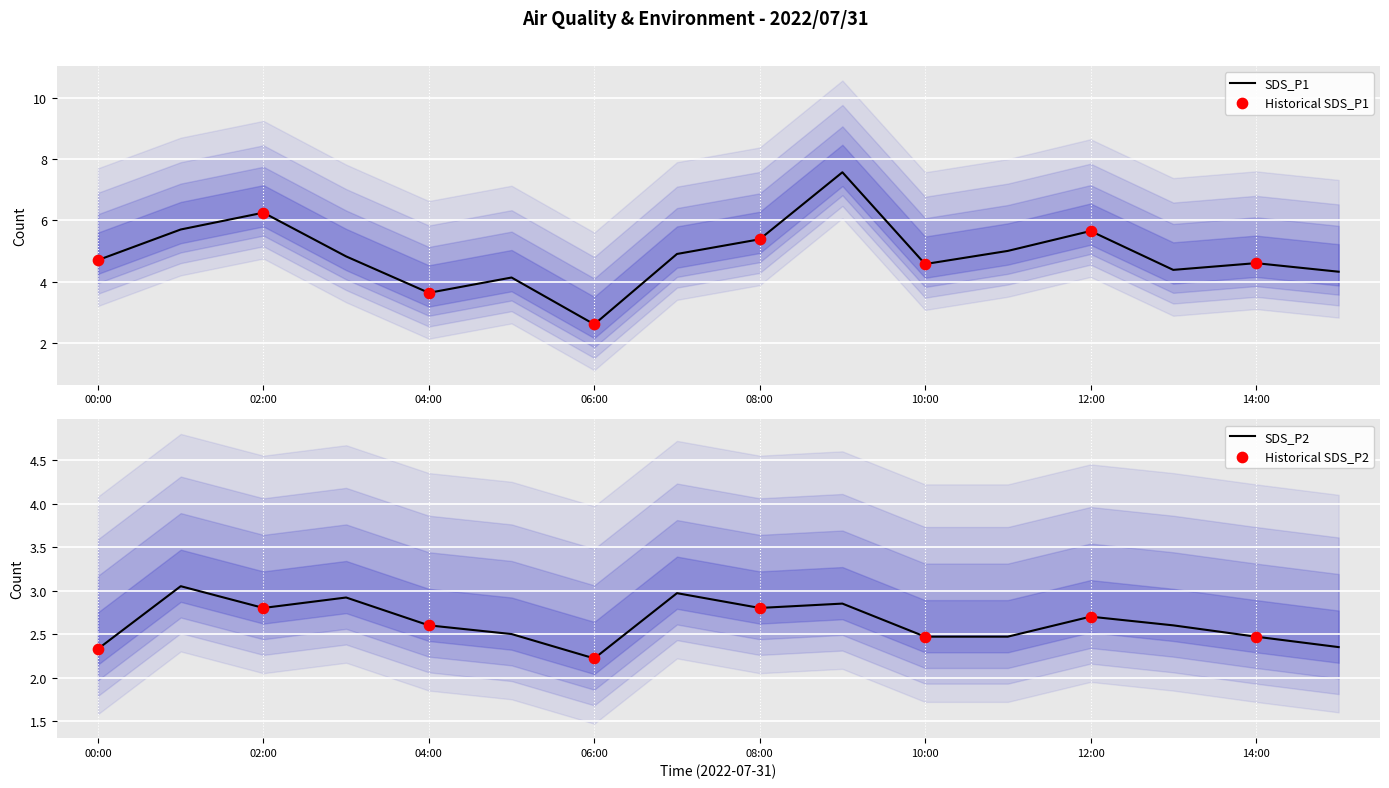

Is it true that SDS_P1 equals 4.7 at 00:00?

True